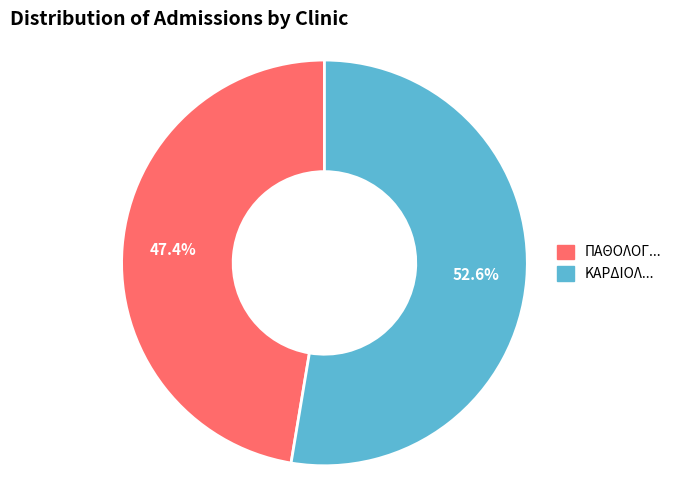

Count the number of slices in the pie.

2